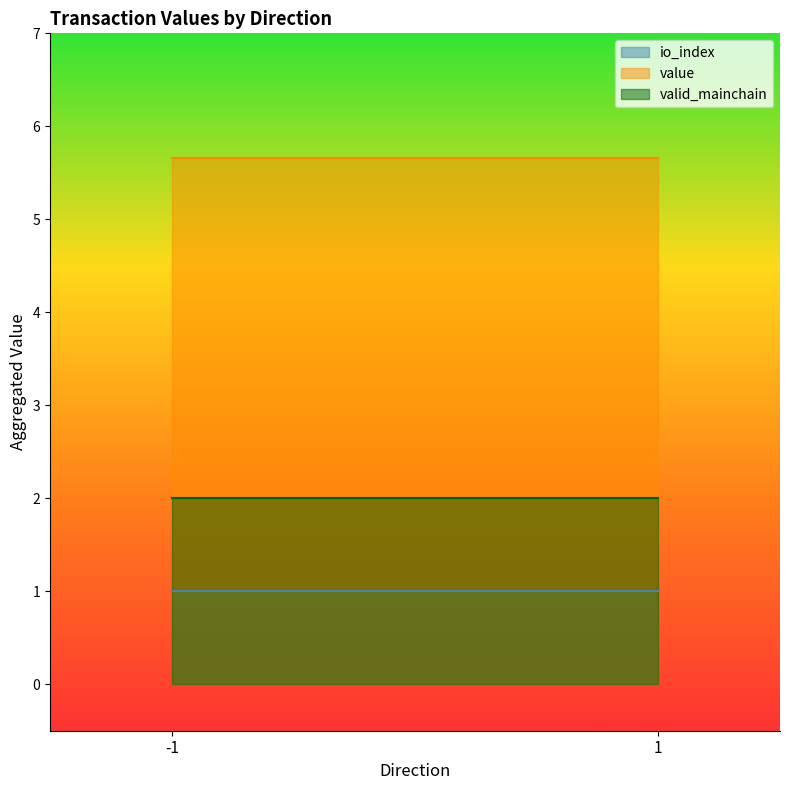

Reading right to left, list all the values displayed in this chart.

io_index: 1=1.0	-1=1.0
value: 1=5.7	-1=5.7
valid_mainchain: 1=2.0	-1=2.0